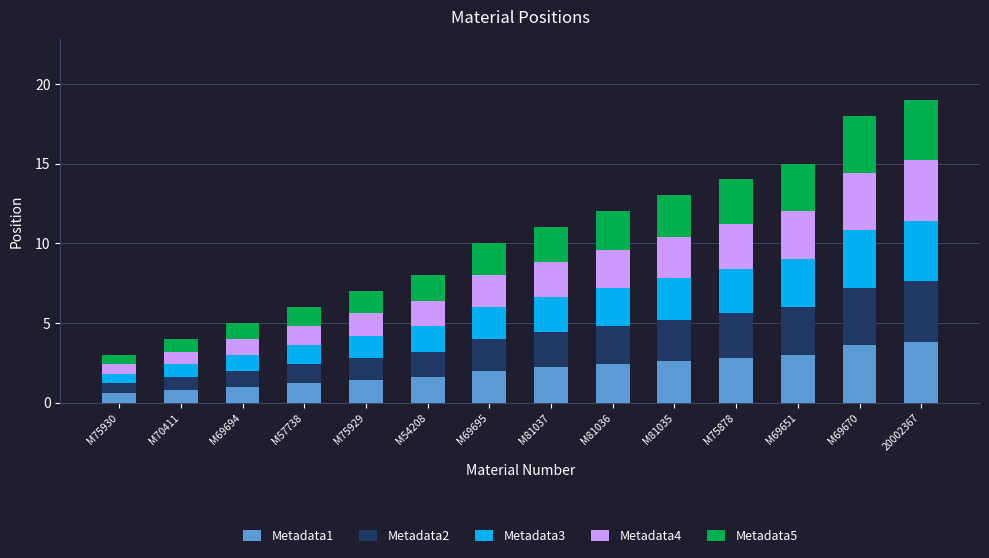

Is it true that Metadata1 equals 1.0 at M69694?

True